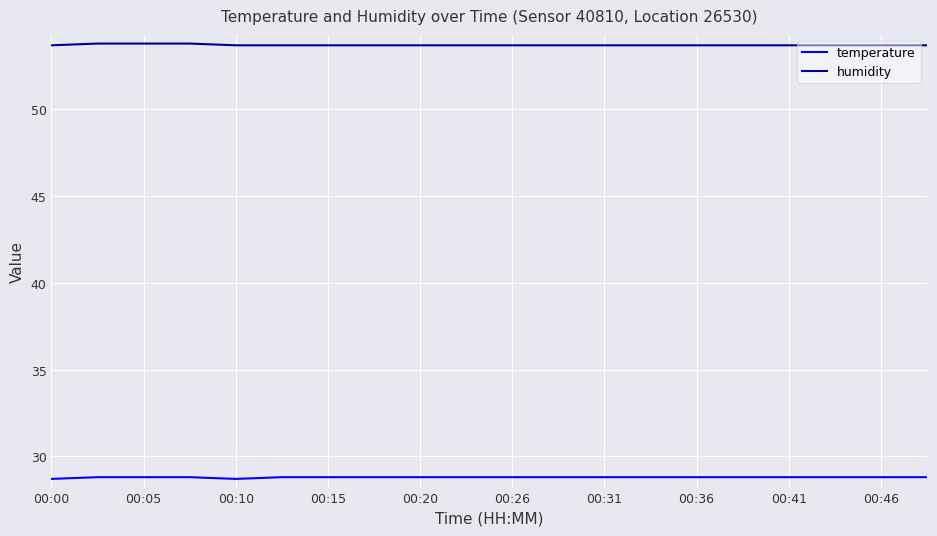

Rank the series by their maximum value, from highest to lowest.

humidity, temperature